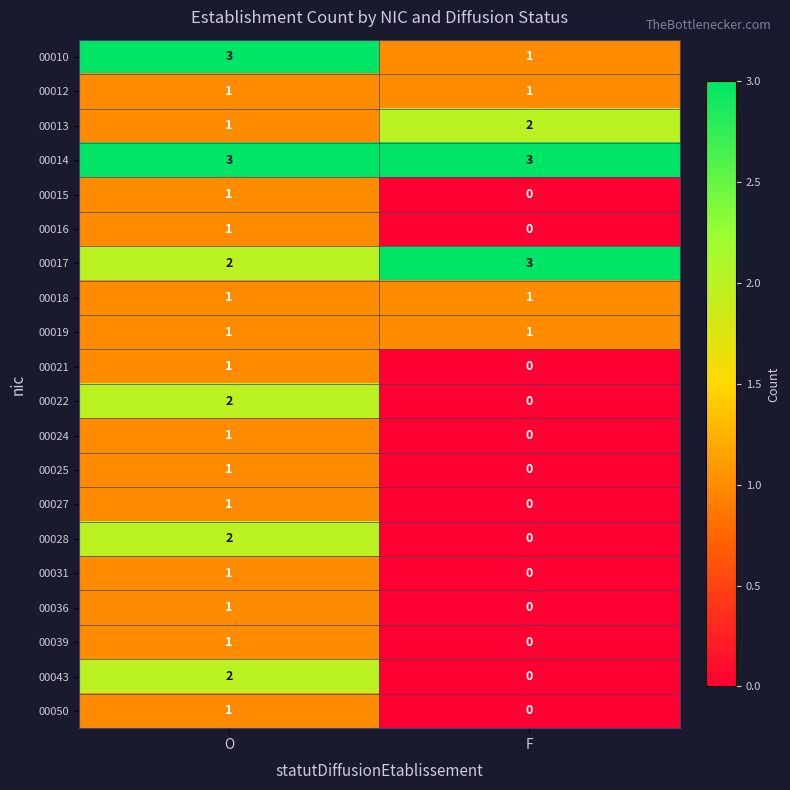

The value of 00014 at F is 1. True or false?

False